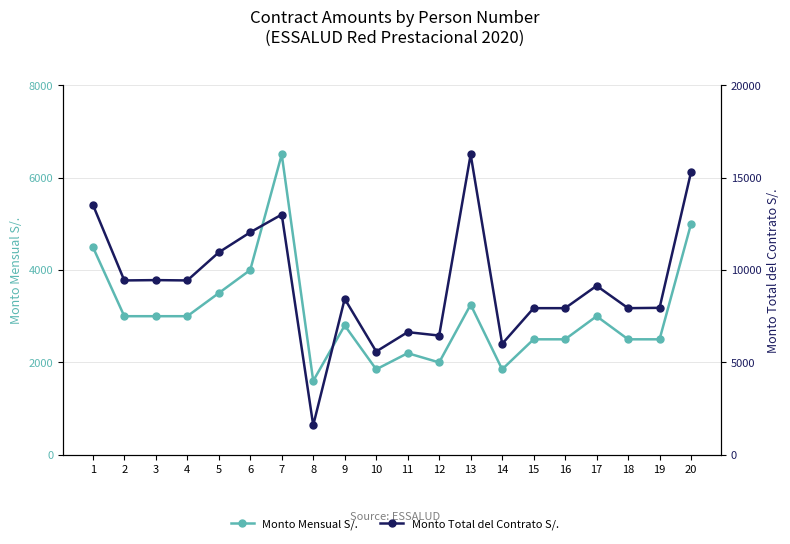

True or false: Monto Mensual S/. and Monto Total del Contrato S/. cross at least once.

False